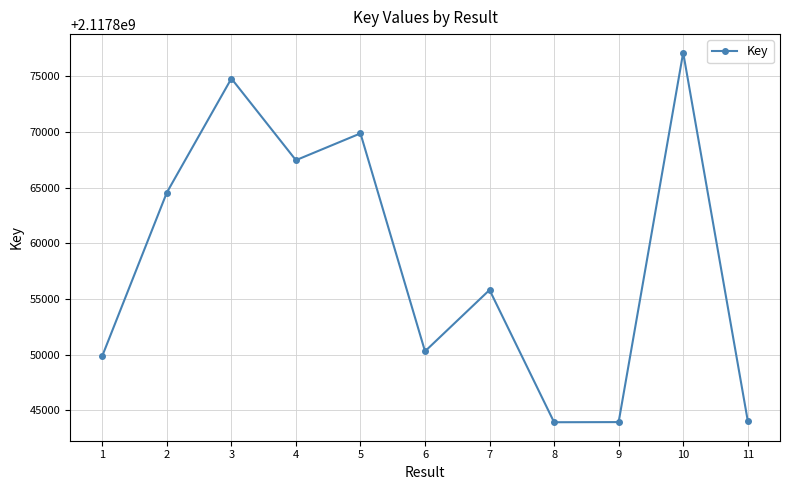

True or false: there are more than 0 points higher than both neighbors.

True